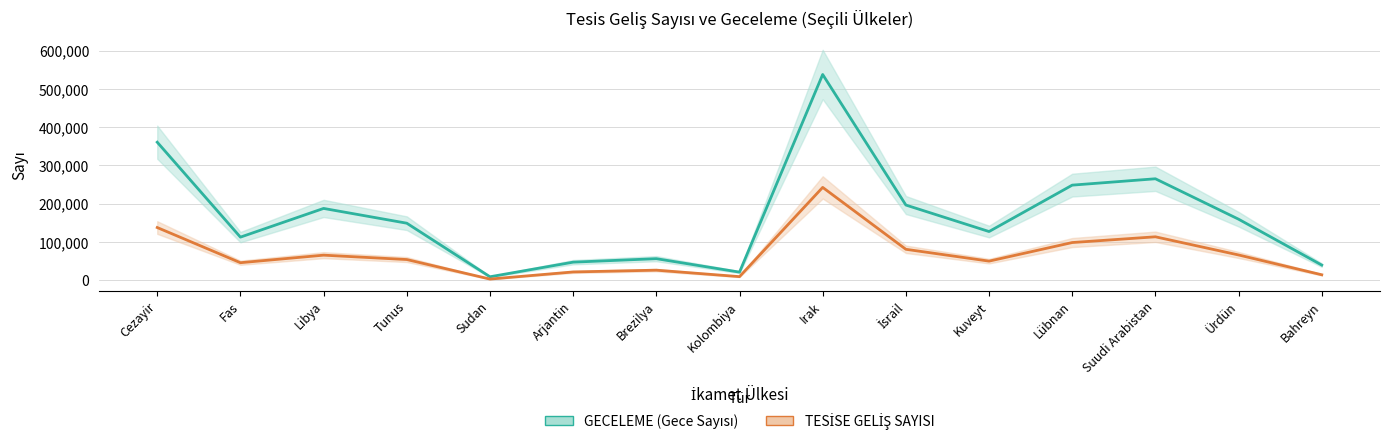

Reading right to left, what are all the values shown in this chart?

GECELEME: 39541	159389	265035	248416	127177	196403	537480	21131	56273	47185	9001	148956	187559	112550	360585
TESİSE GELİŞ SAYISI: 14200	65964	113418	98432	49869	80799	242509	9368	26251	21607	2995	54016	65460	45747	137639